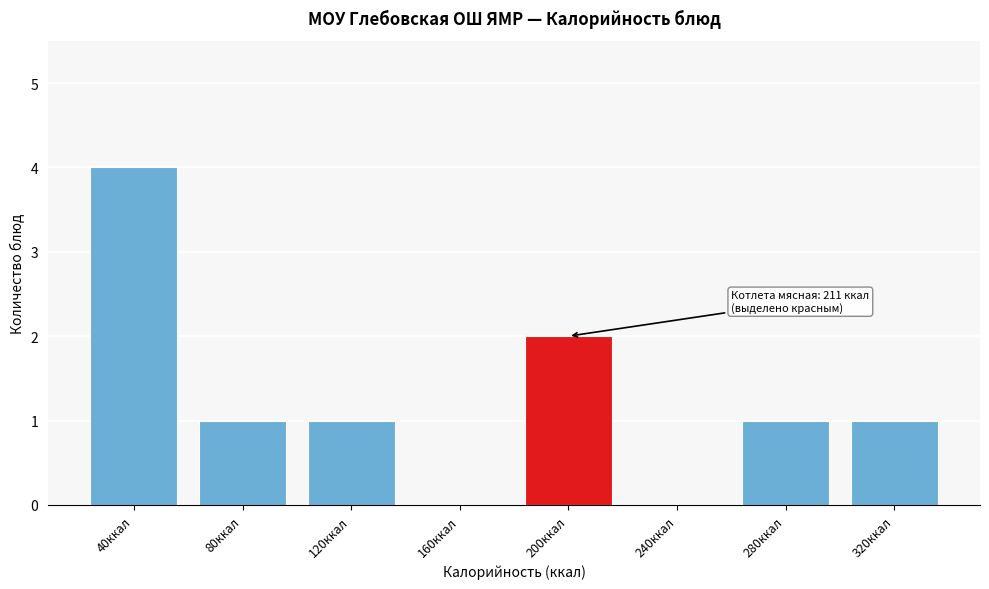

Reading left to right, extract all data points from this chart.

40ккал=4	80ккал=1	120ккал=1	160ккал=0	200ккал=2	240ккал=0	280ккал=1	320ккал=1